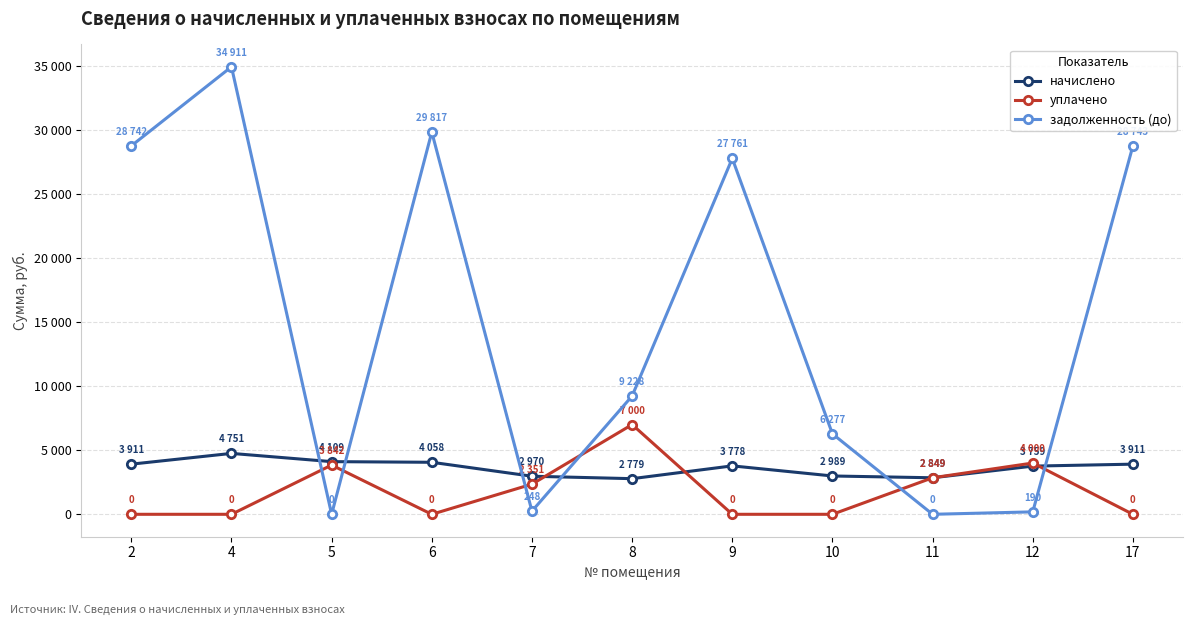

Does the chart have visible grid lines?

Yes